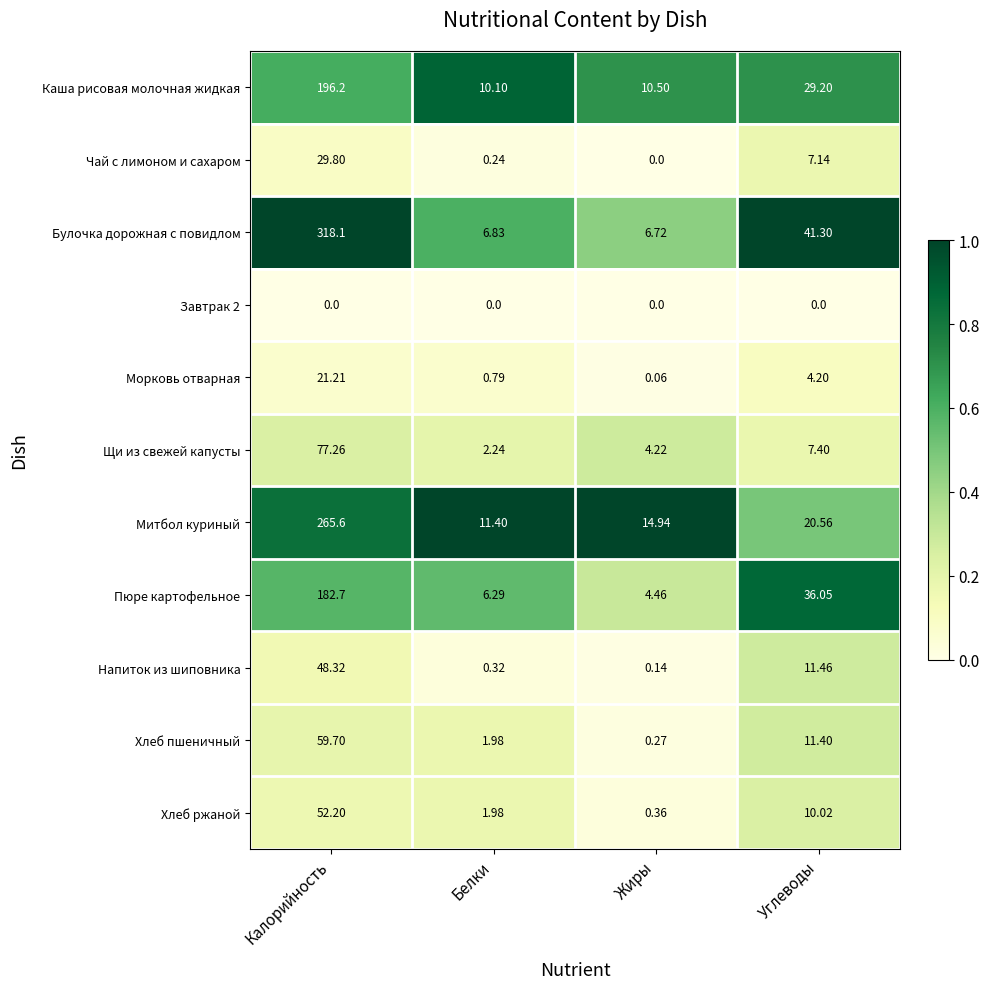

List the labels in order of Булочка дорожная с повидлом value, largest first.

Калорийность, Углеводы, Белки, Жиры